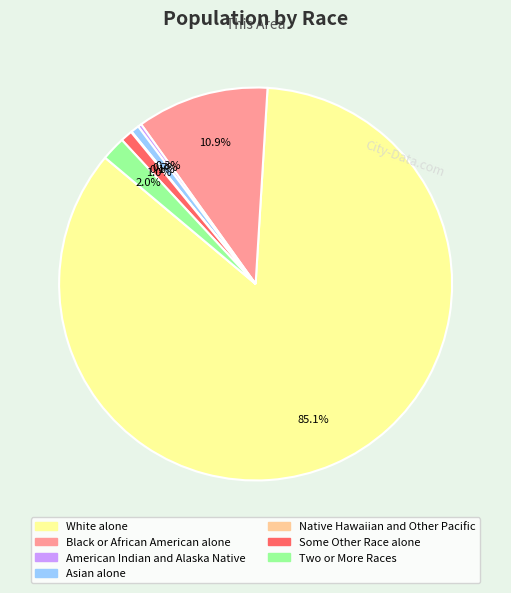

Combined, what portion of the pie is Black or African American alone and American Indian and Alaska Native?

11.2%